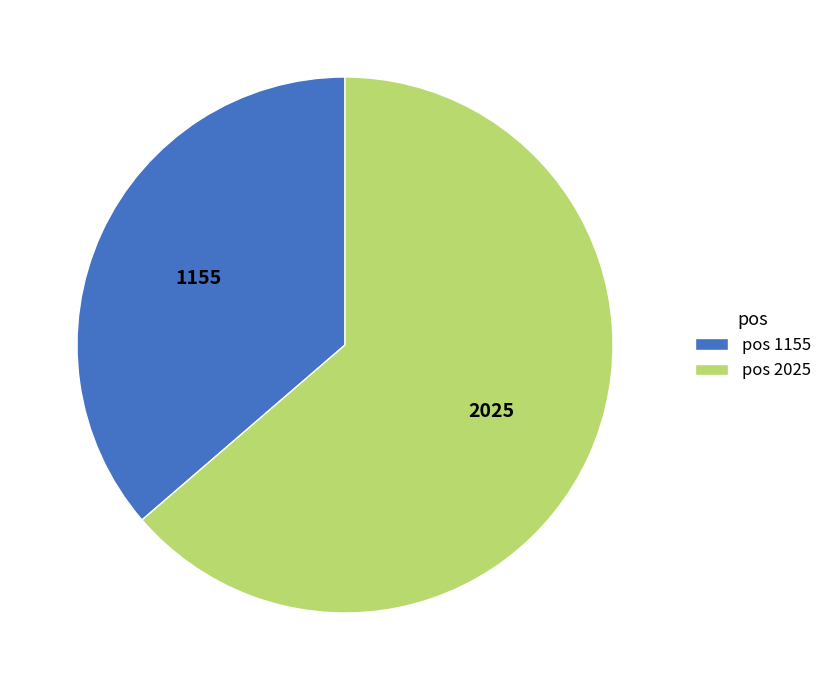

True or false: pos 2025 accounts for 50% of the total.

False